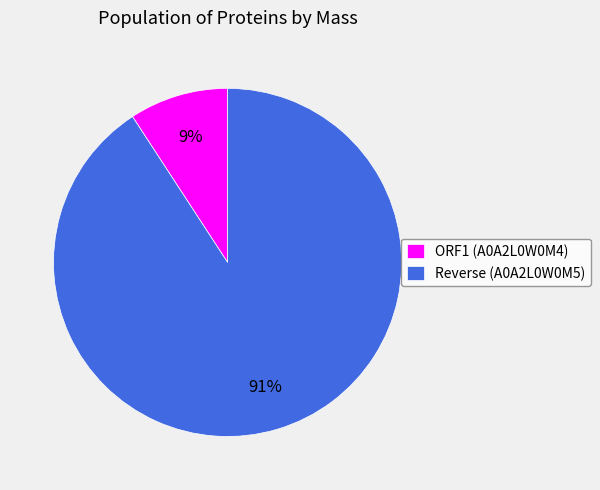

Is the sum of ORF1 (A0A2L0W0M4) and Reverse (A0A2L0W0M5) greater than half?

Yes